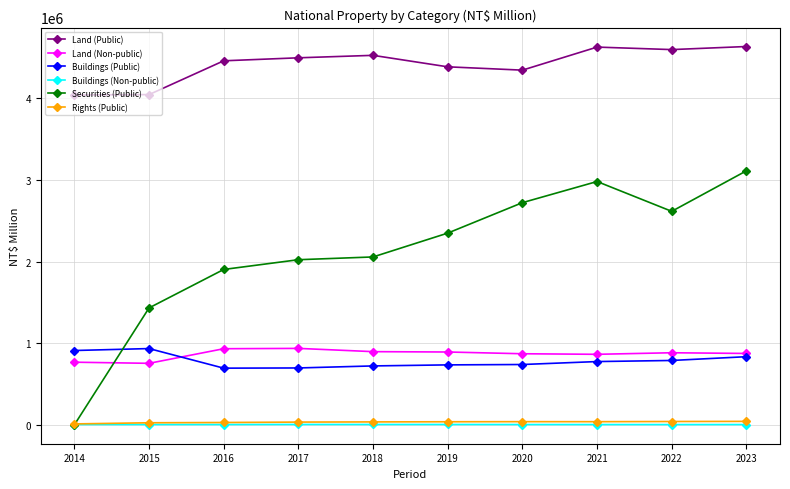

The value of Buildings (Public) at 2022 is 788308. True or false?

True